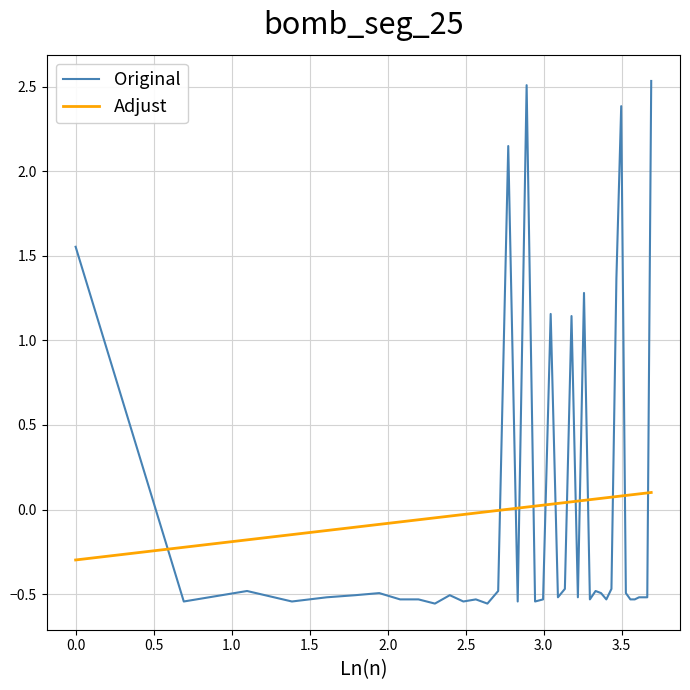

How many lines are shown in the chart?

2